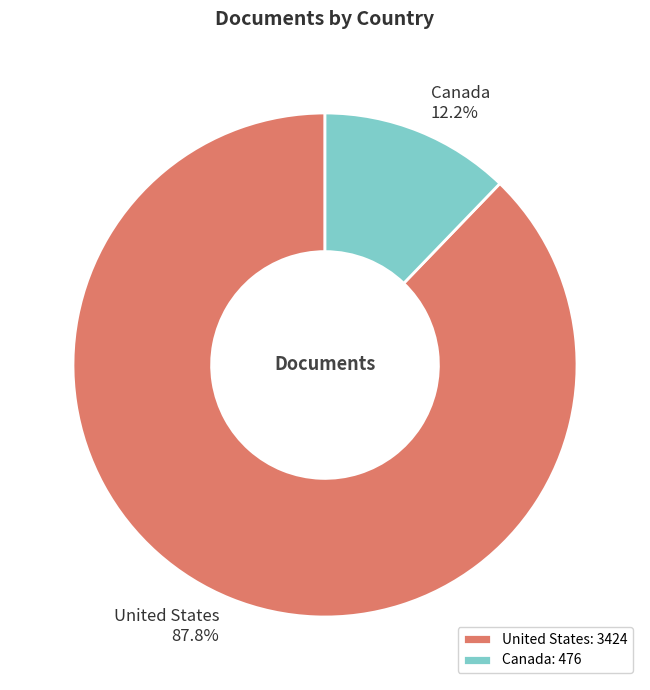

Is it true that Canada is 21% of the pie?

False